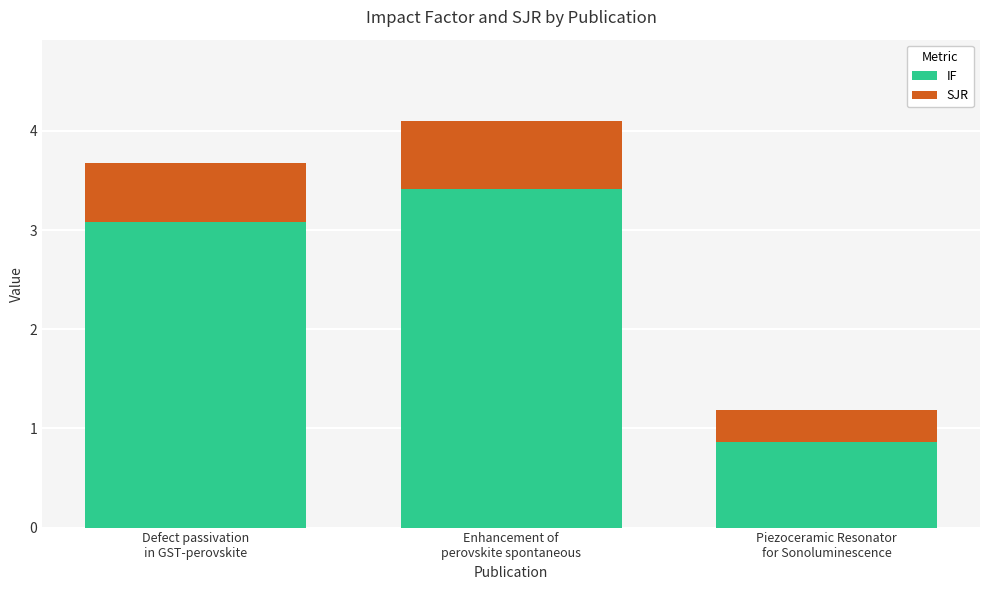

The IF series shows 5.3 at Defect passivation
in GST-perovskite. True or false?

False